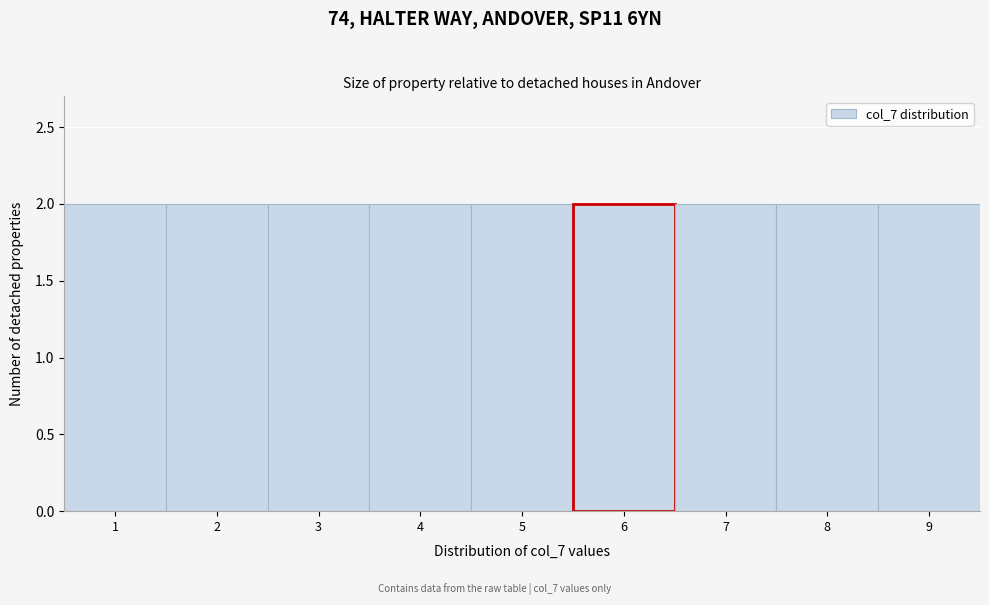

Reading left to right, list every bar in this chart as the range it spans on the x-axis followed by its height. The values are not printed on the chart, so give them approximately, as read against the axis.

0.5 to 1.5: 2
1.5 to 2.5: 2
2.5 to 3.5: 2
3.5 to 4.5: 2
4.5 to 5.5: 2
5.5 to 6.5: 2
6.5 to 7.5: 2
7.5 to 8.5: 2
8.5 to 9.5: 2